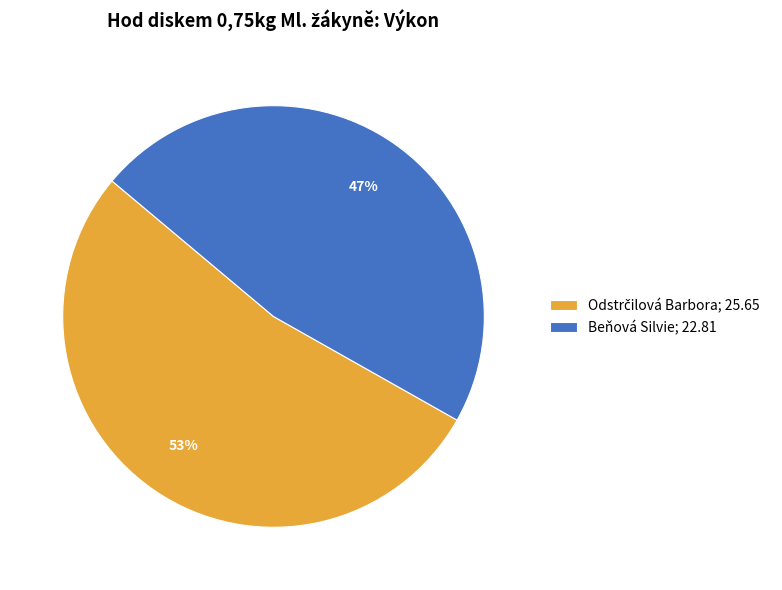

Is there a majority slice in this chart?

Yes